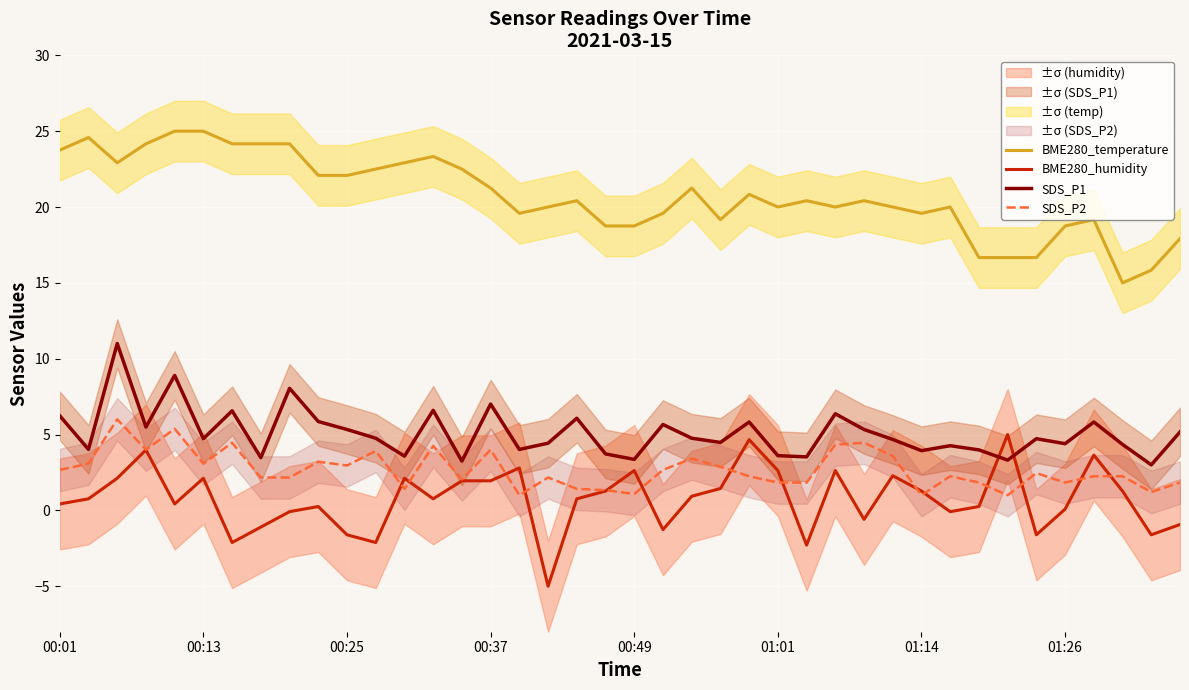

True or false: SDS_P1 and SDS_P2 intersect in this chart.

False